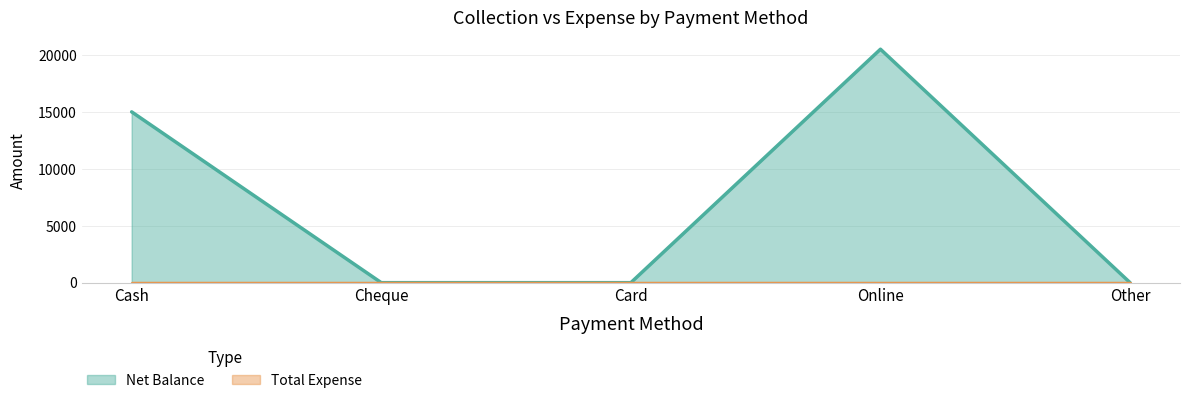

What is the label of the 5th point from the right?

Cash